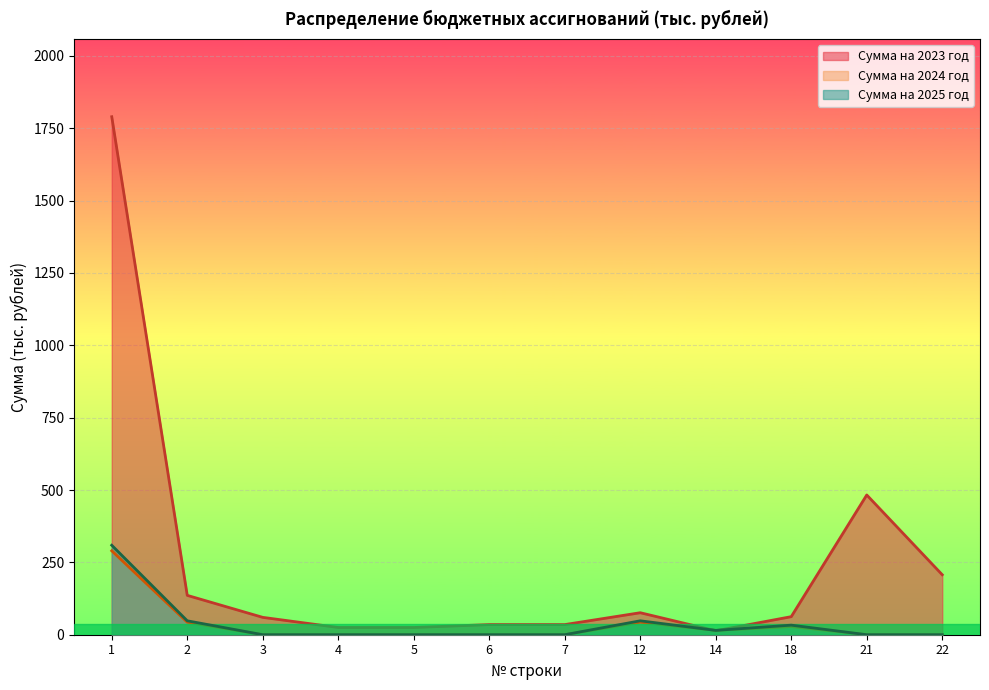

Reading left to right, transcribe all the data shown in this chart.

Сумма на 2023 год: 1789.9	136.0	60.0	25.0	25.0	35.0	35.0	76.0	13.6	62.4	482.9	207.2
Сумма на 2024 год: 290.0	43.3	0.0	0.0	0.0	0.0	0.0	43.3	15.0	28.3	0.0	0.0
Сумма на 2025 год: 309.2	48.1	0.0	0.0	0.0	0.0	0.0	48.1	15.0	33.1	0.0	0.0